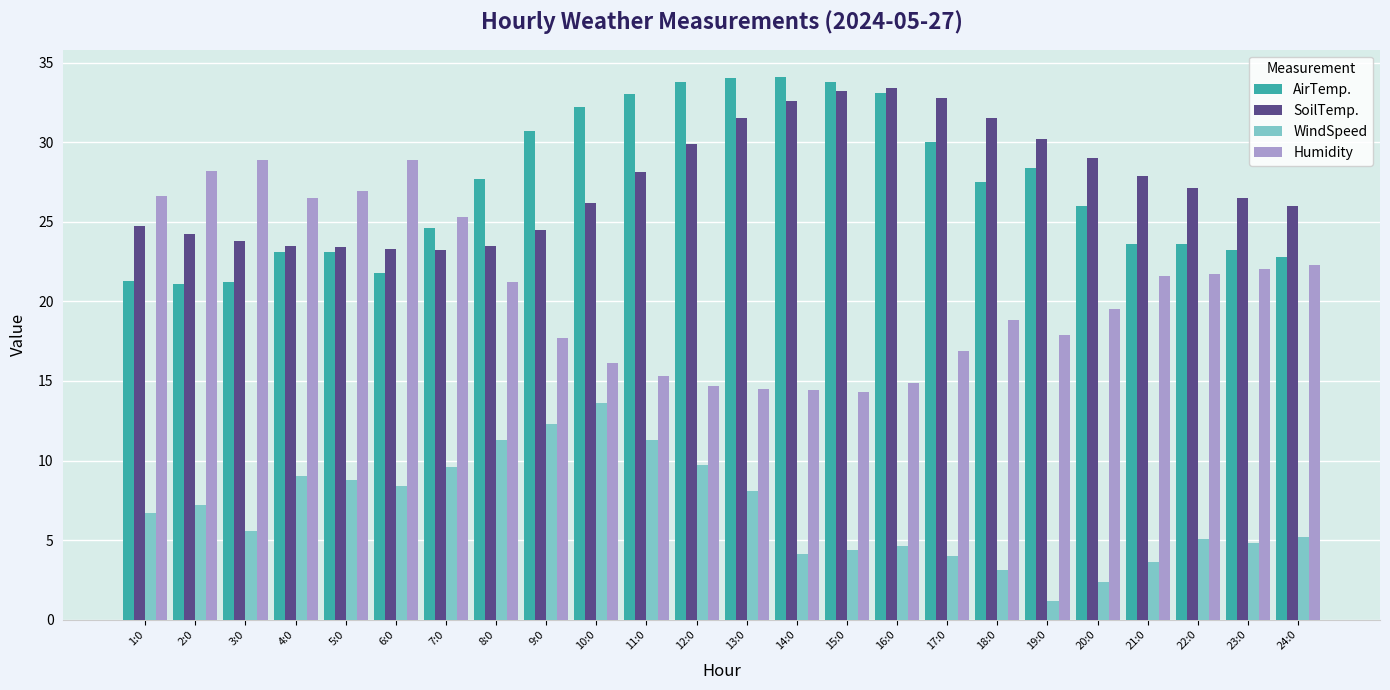

What is the approximate value of WindSpeed at 10:0?

13.6